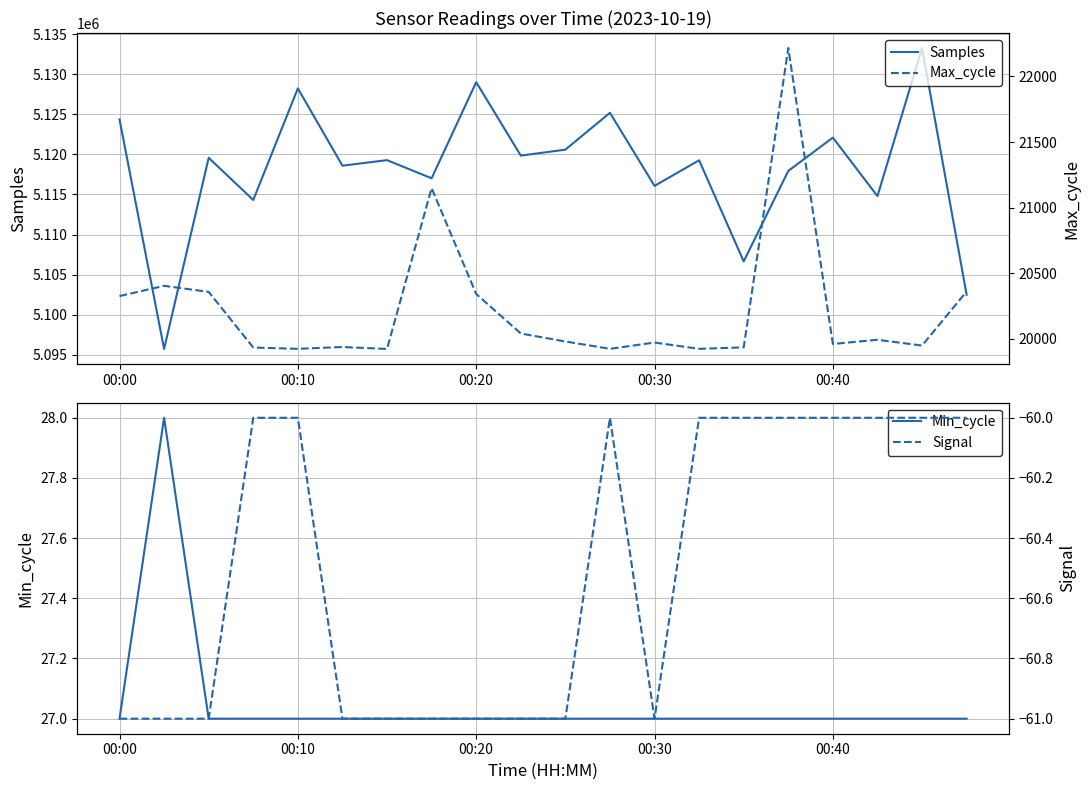

Is the value of Samples at 10 greater than the value of Max_cycle at 9?

Yes